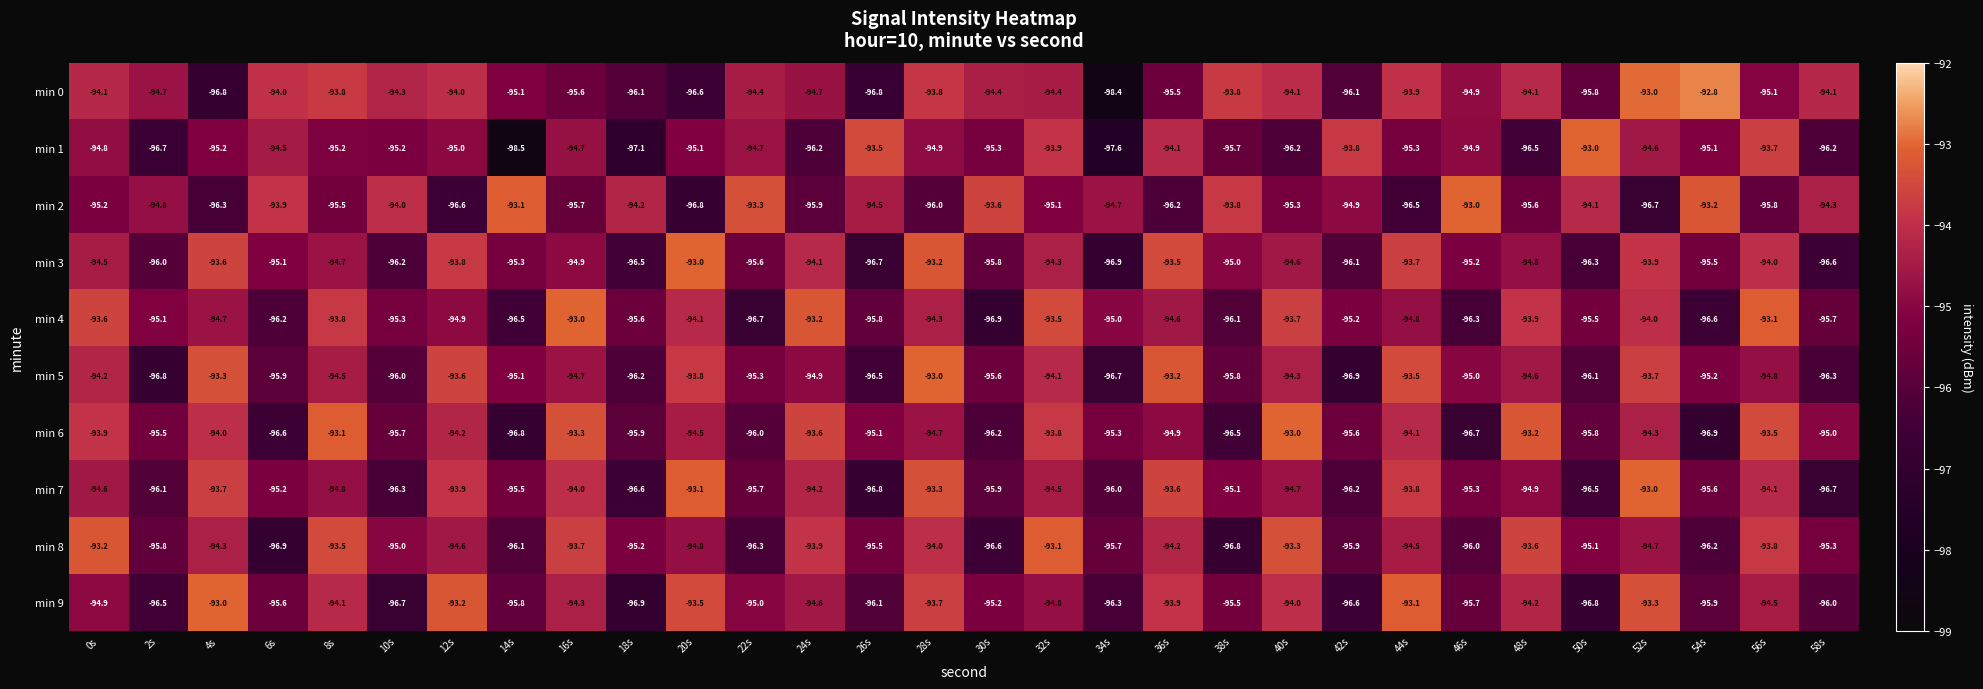

Which series has the largest total across all categories?

min 0